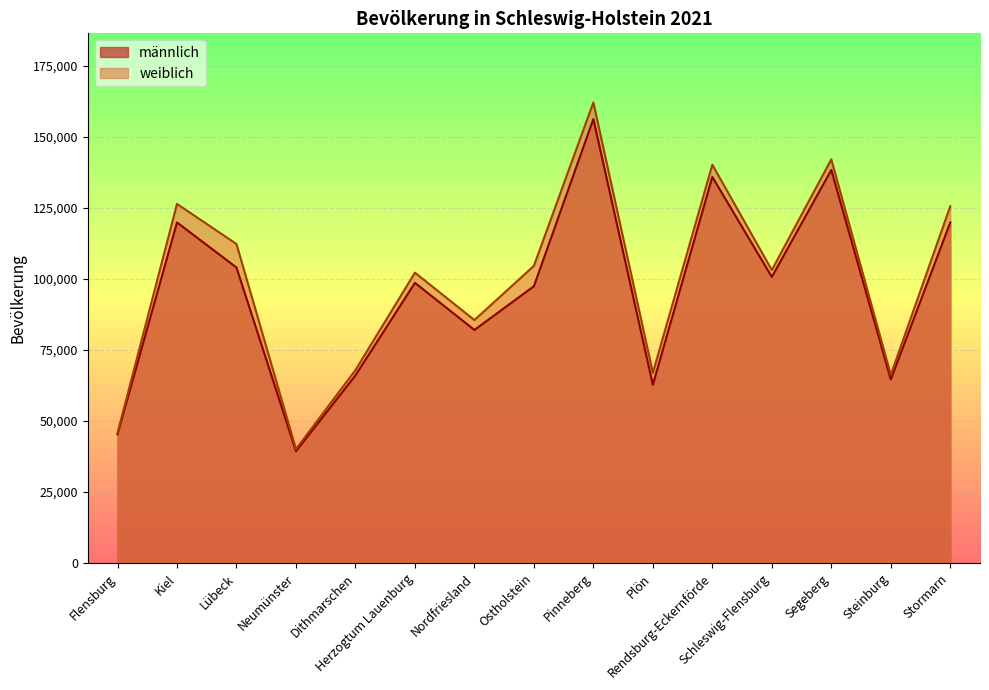

Rank the series by their average value, from lowest to highest.

männlich, weiblich